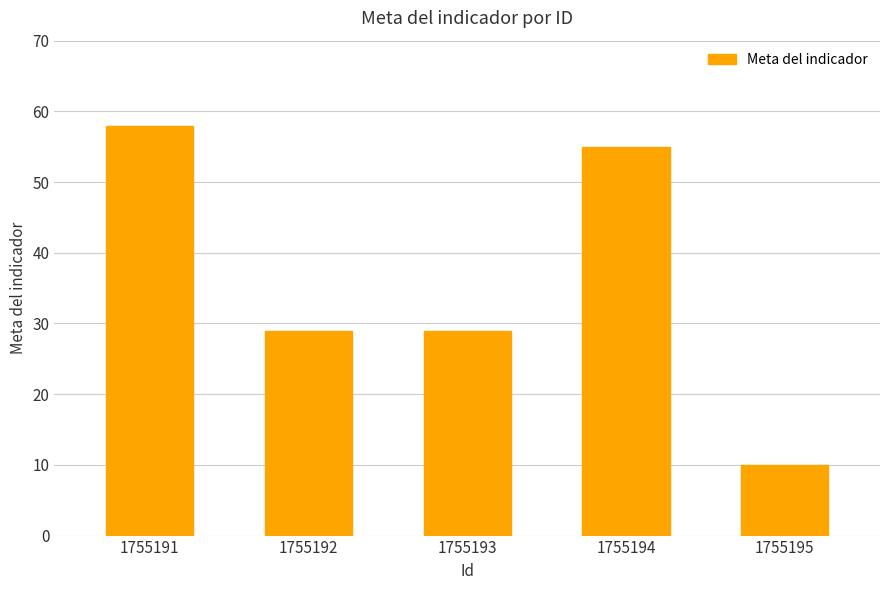

What is the sum of all values?

181